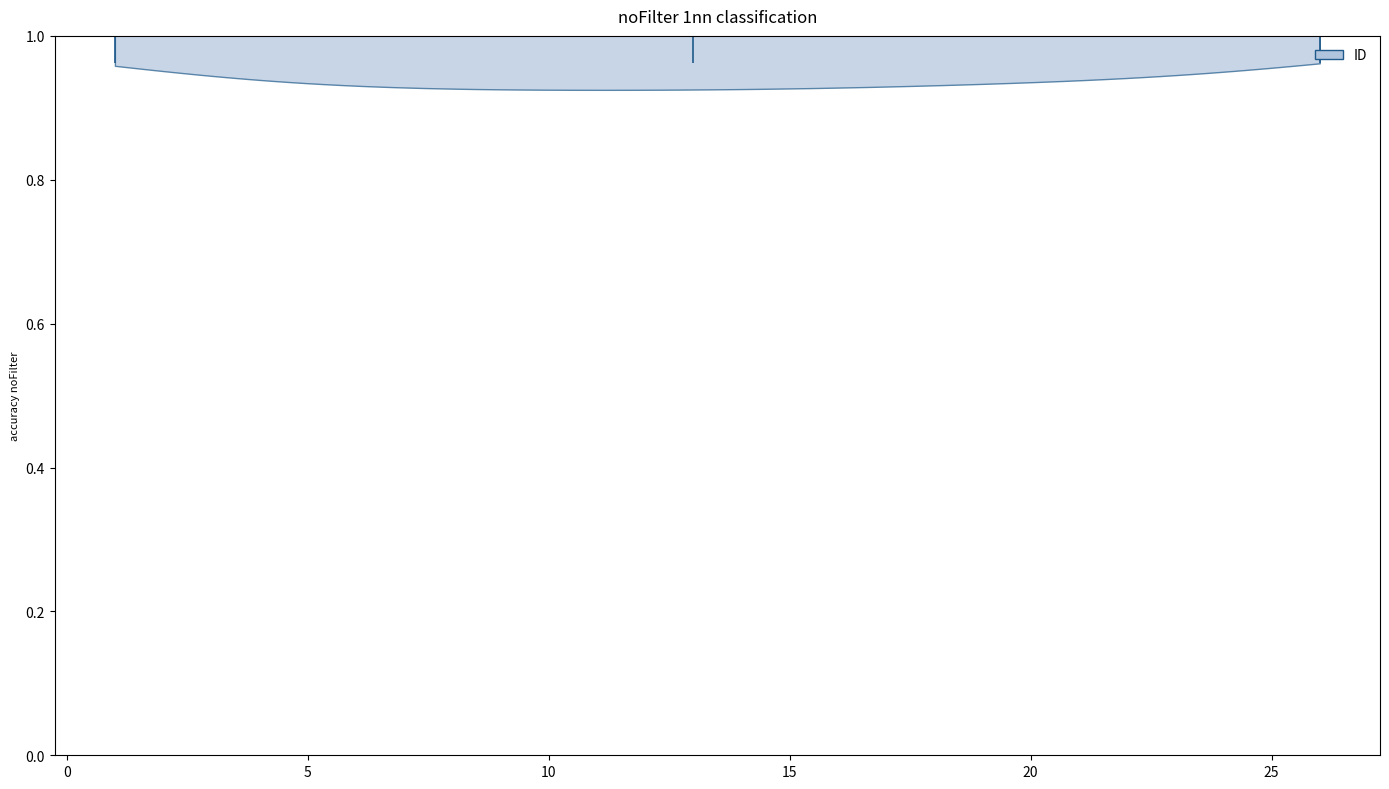

Read this violin plot against the x-axis: where its median line is, and the lowest and highest points the violin reaches. The values are not printed on the chart, so give them approximately, as read against the axis.

median line 13, lowest point 1, highest point 26